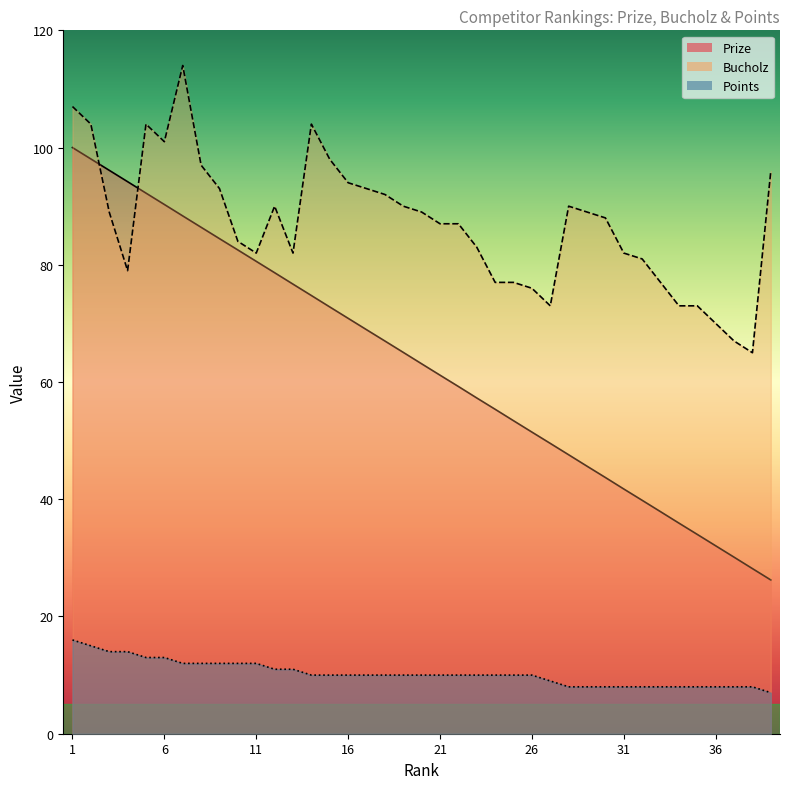

What is the difference between the Prize values at 5 and 23?

35.0